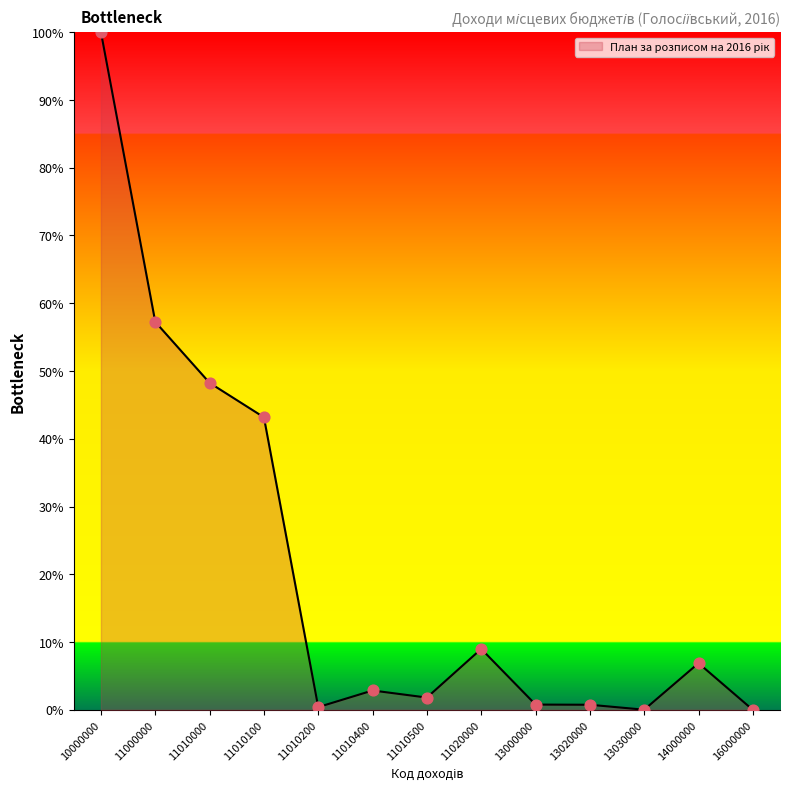

What is the change in value from 11010200 to 11010400?

+2.5